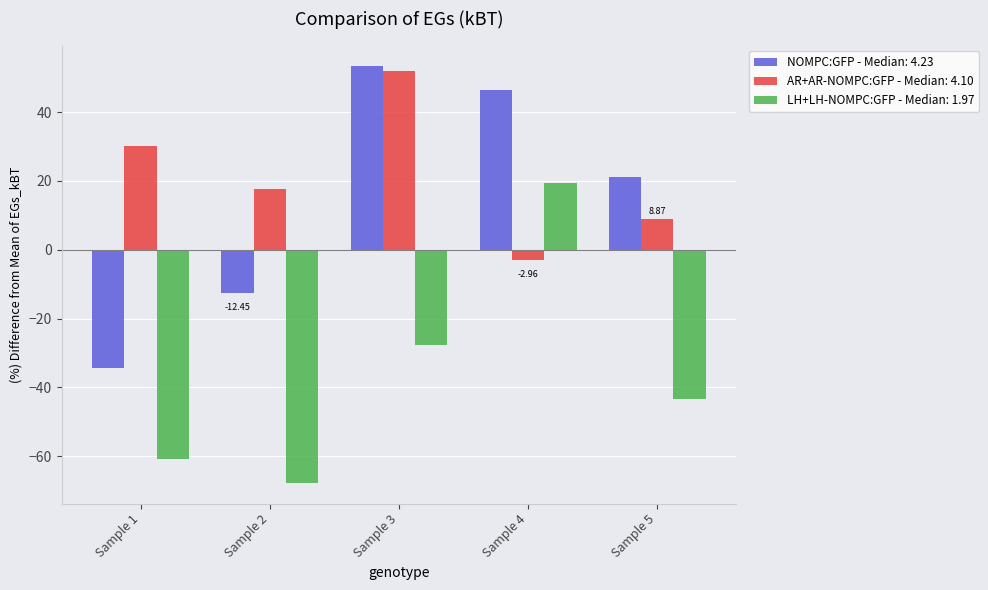

How many bars are there in total?

15